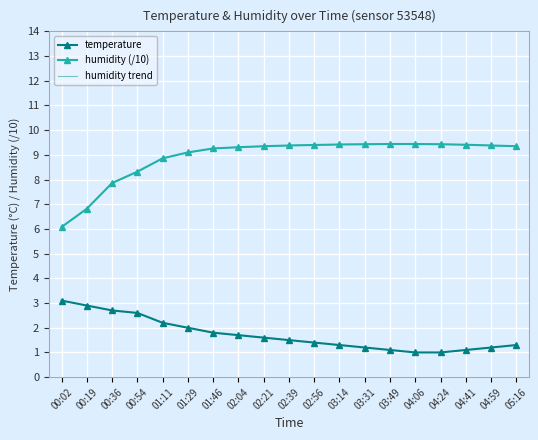

Which has a higher value, 05:16 or 00:19?

00:19